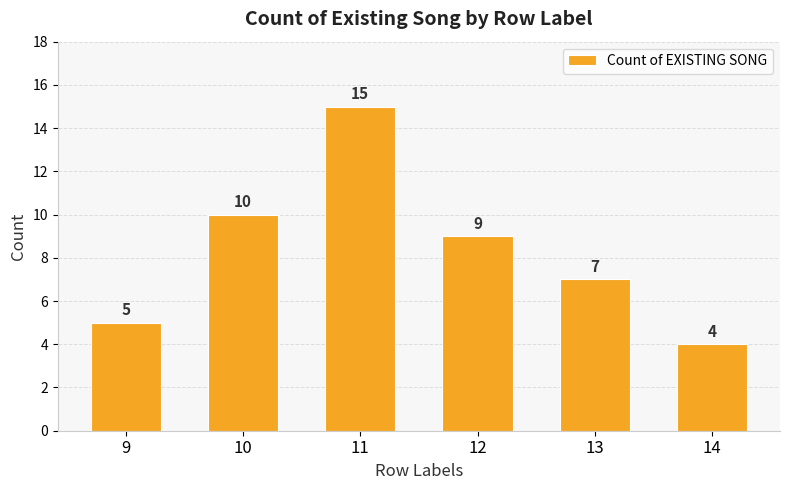

Reading left to right, transcribe all the data shown in this chart.

5	10	15	9	7	4